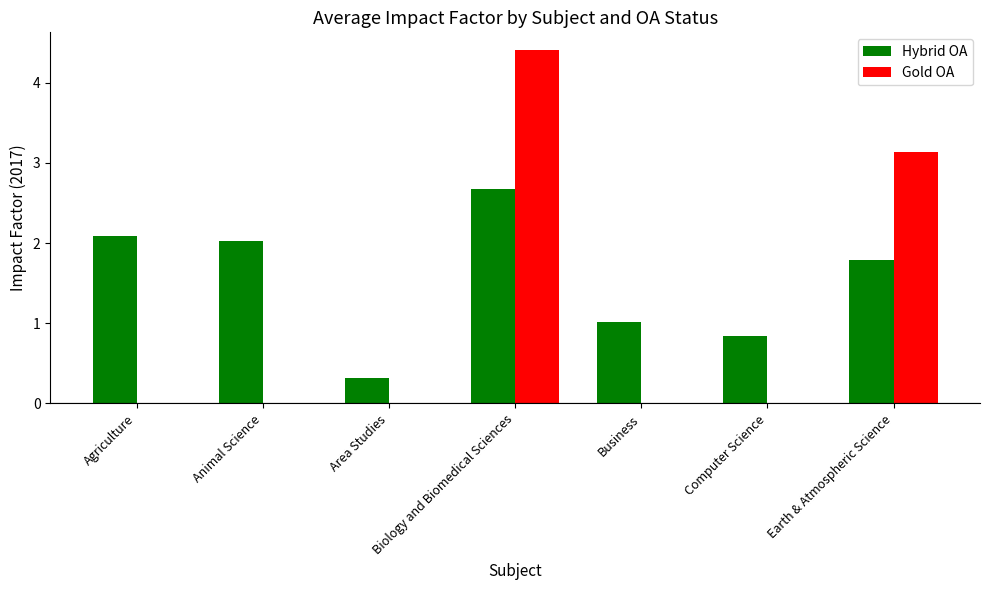

What is the sum of all Hybrid OA values?

10.7